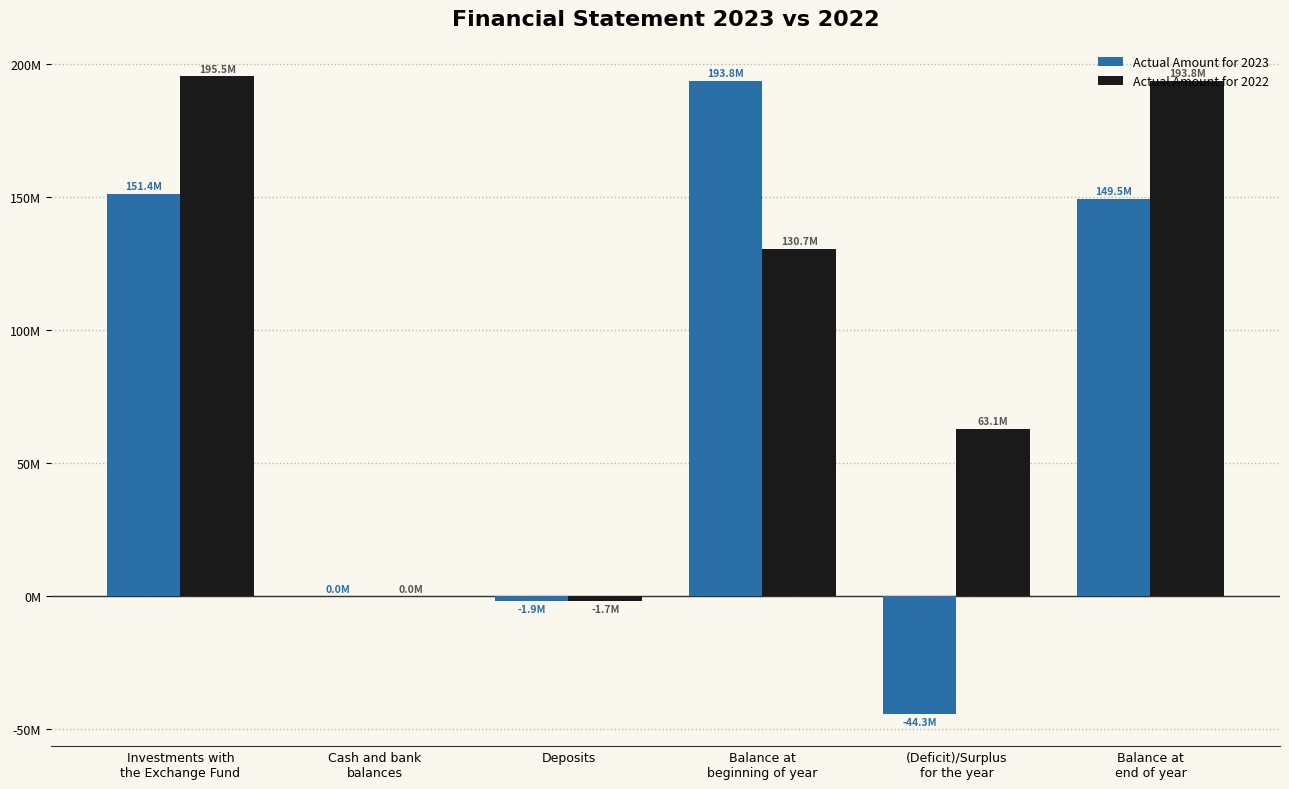

What is the difference between the maximum and minimum values in the Actual Amount for 2022 series?

197189409